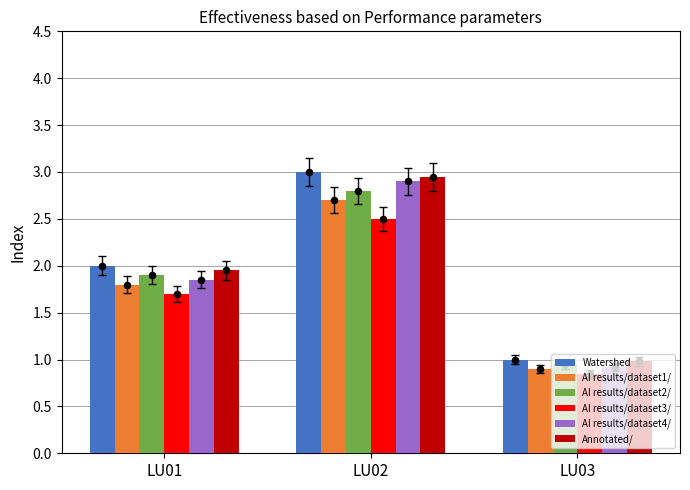

Which series reaches the maximum Y coordinate?

Watershed